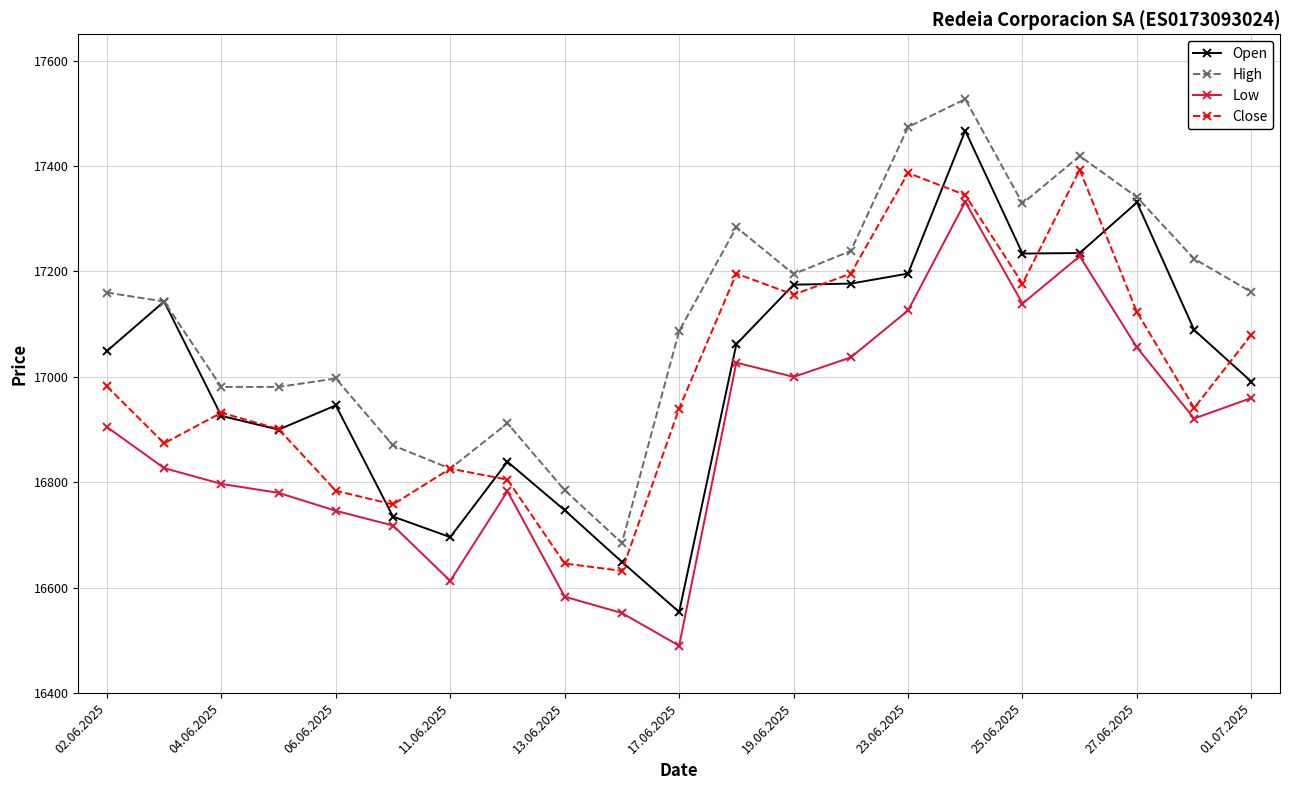

List the series in order of their peak value, highest first.

High, Open, Close, Low